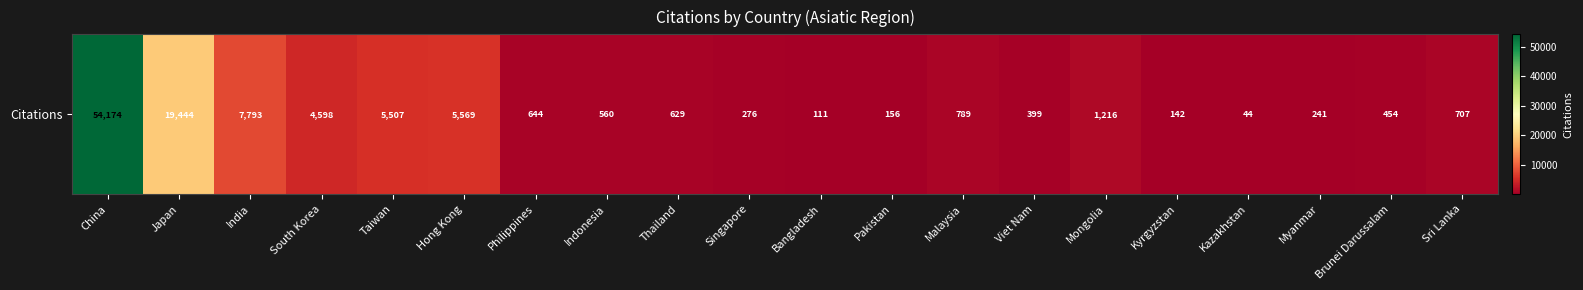

The value at Philippines is 644. True or false?

True